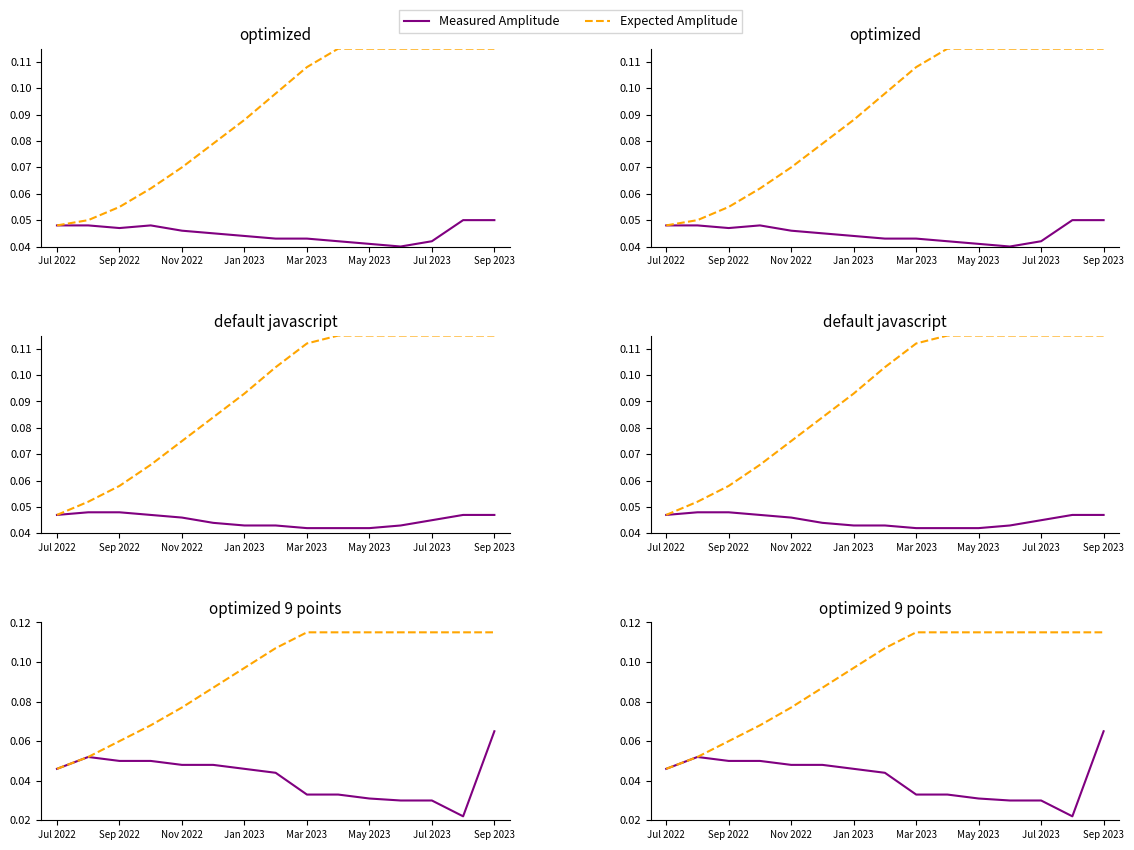

Which series has the widest spread of values?

Expected Amplitude